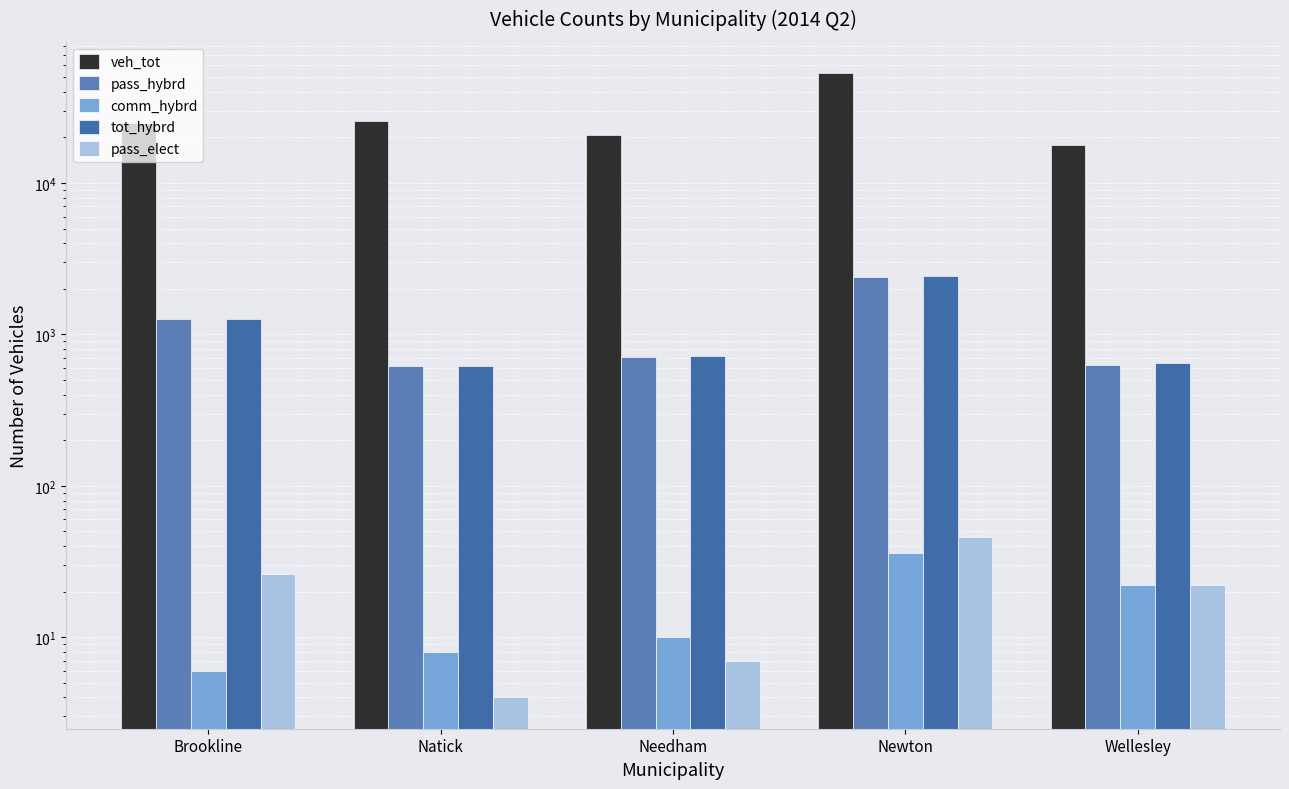

Reading left to right, what are all the values shown in this chart?

veh_tot: 24887	25675	20693	53243	17724
pass_hybrd: 1255	614	711	2397	626
comm_hybrd: 6	8	10	36	22
tot_hybrd: 1261	622	721	2433	648
pass_elect: 26	4	7	46	22